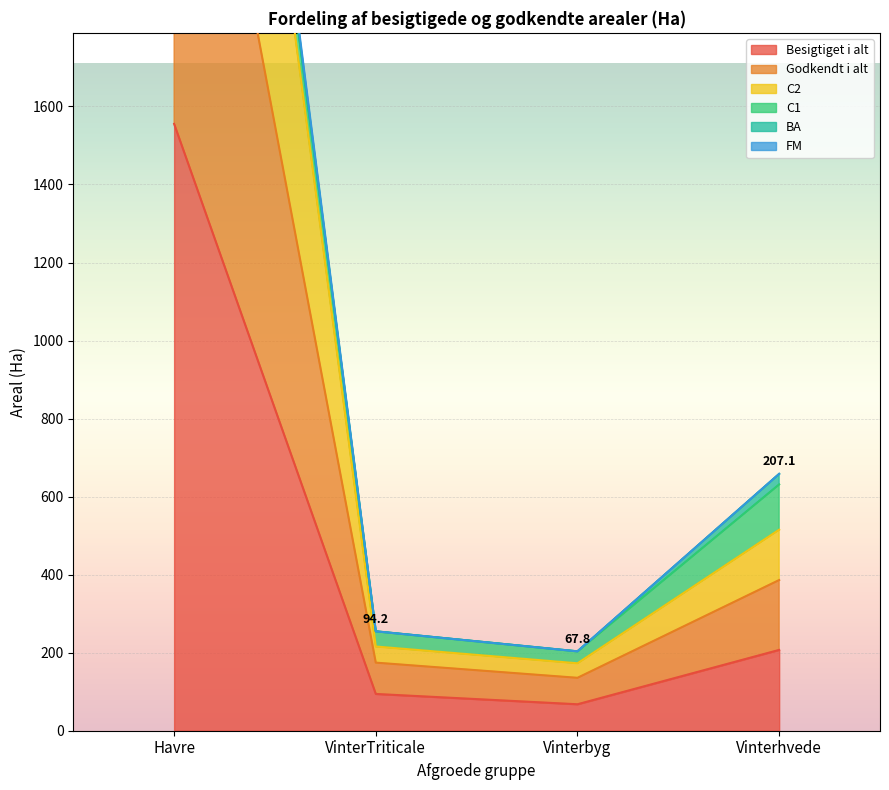

List the labels in order of Besigtiget i alt value, smallest first.

Vinterbyg, VinterTriticale, Vinterhvede, Havre